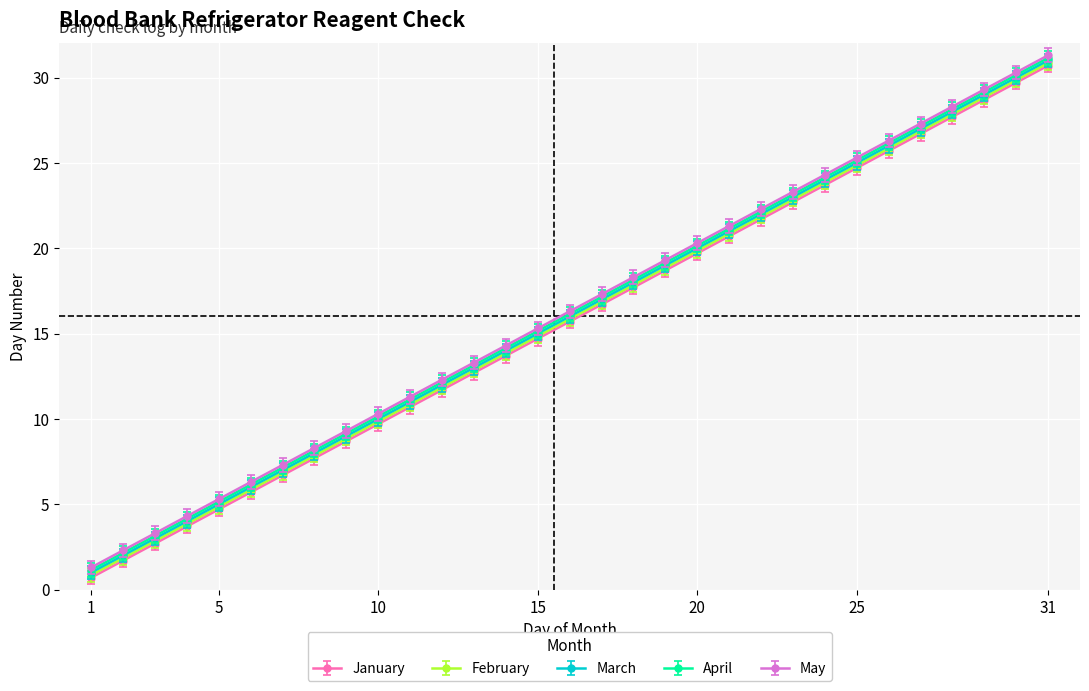

True or false: March and May cross at least once.

False